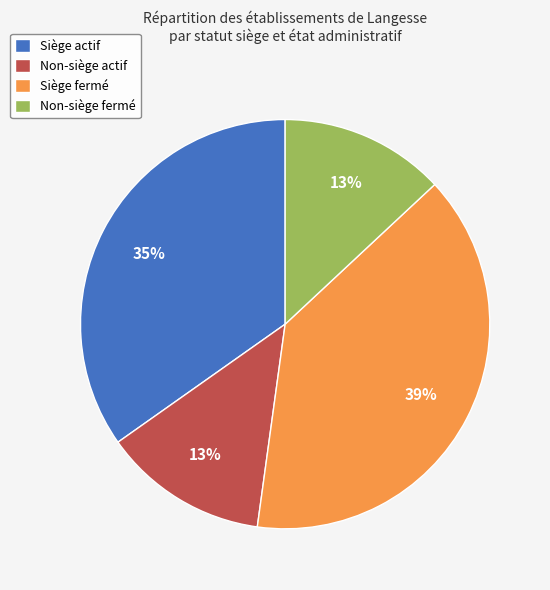

Is Non-siège fermé the majority of the pie?

No